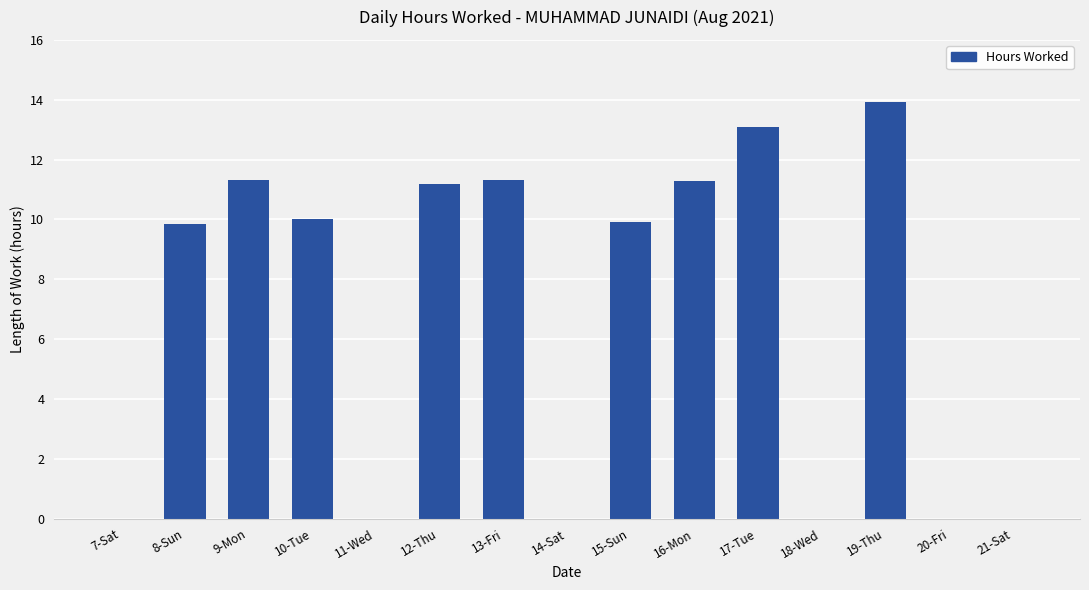

Are the bars horizontal?

No